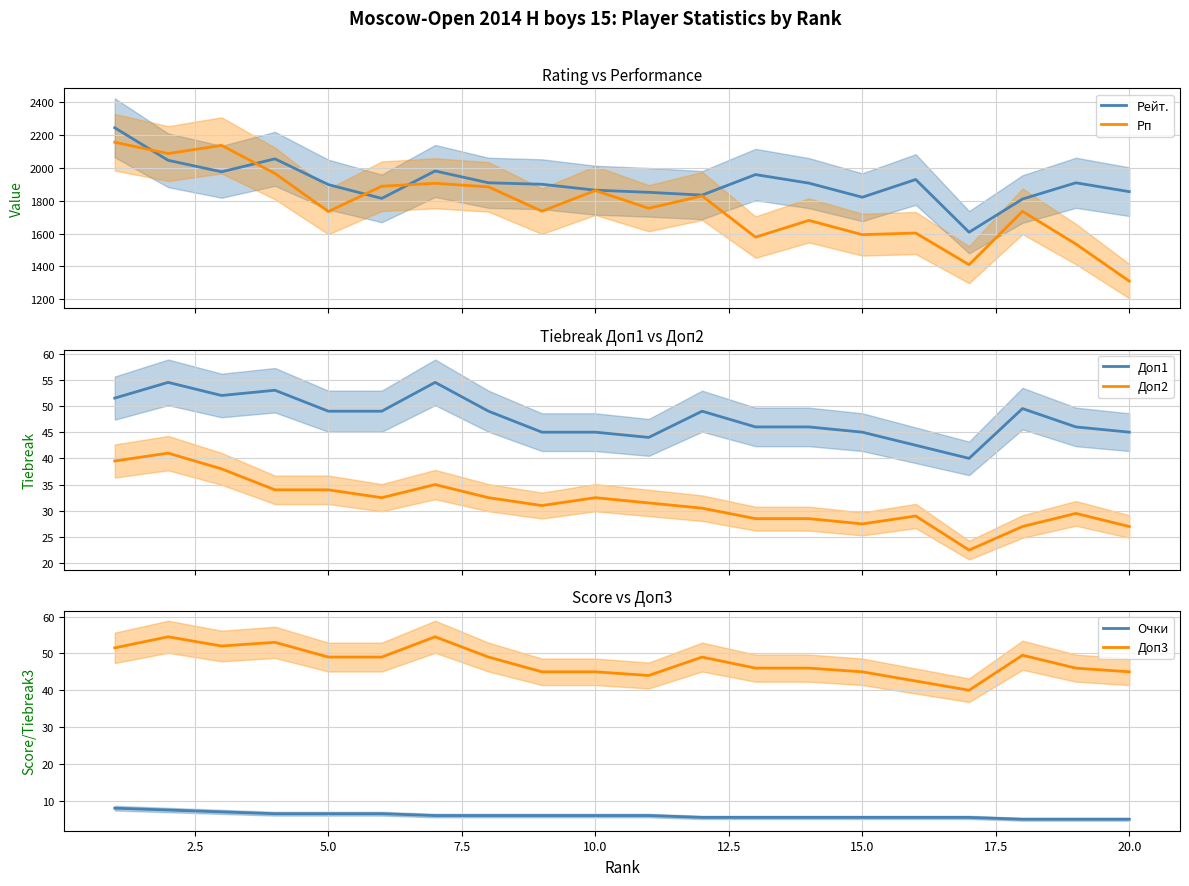

How many values in the Доп3 series are below 49?

10